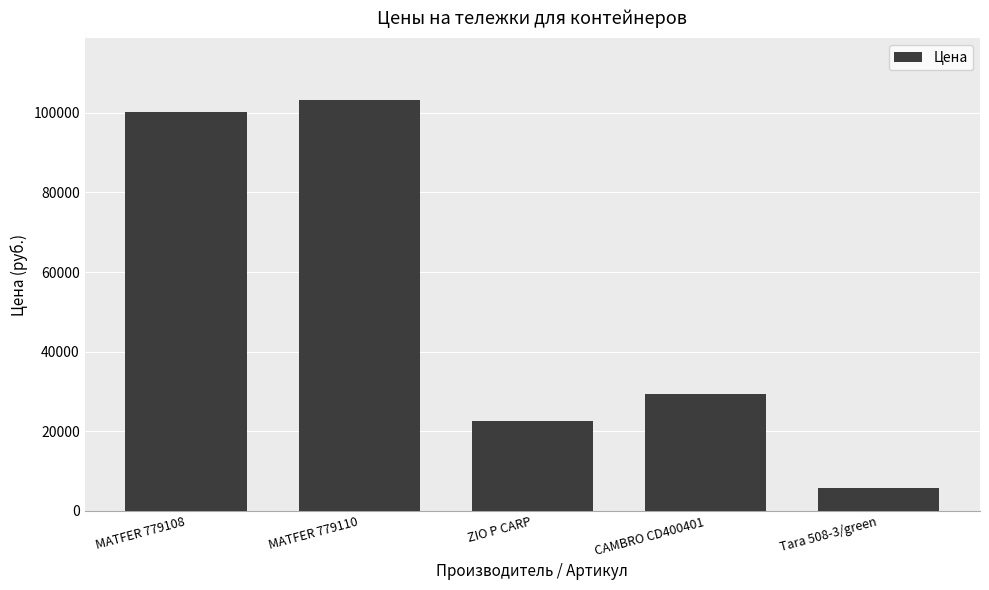

What is the maximum value shown in the chart?

103232